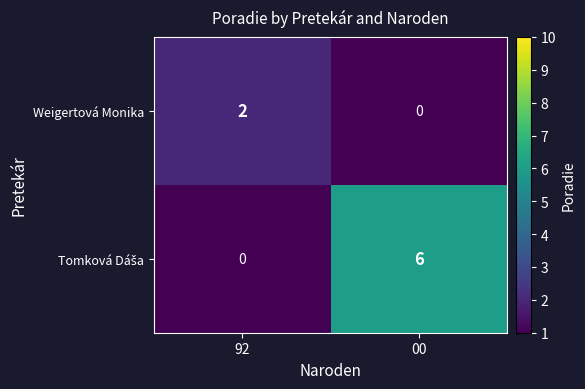

At which category is the sum across all series the highest?

00